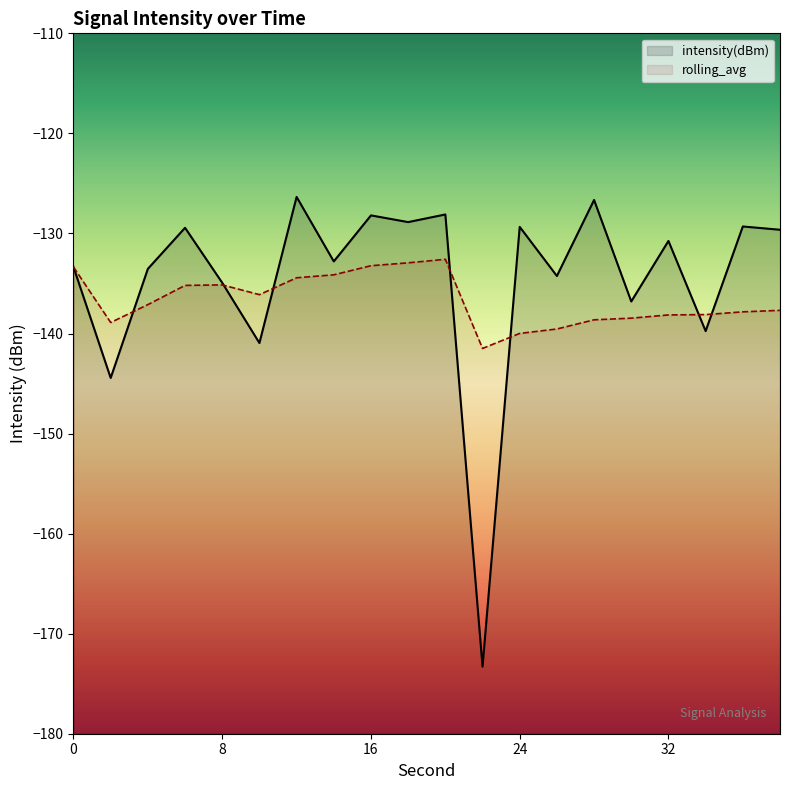

Does the chart display data point markers on the line(s)?

No